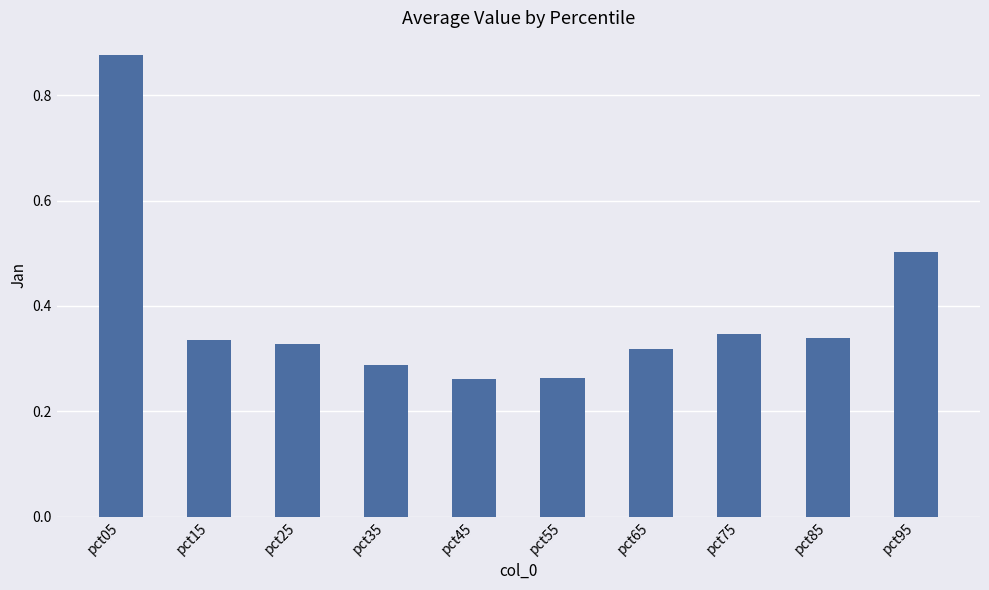

What is the change in value from pct55 to pct95?

+0.2